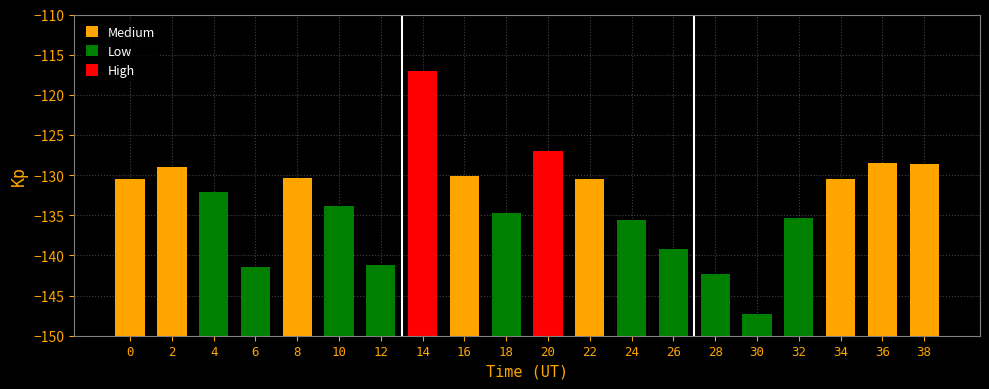

Which has a higher value, 22 or 36?

36